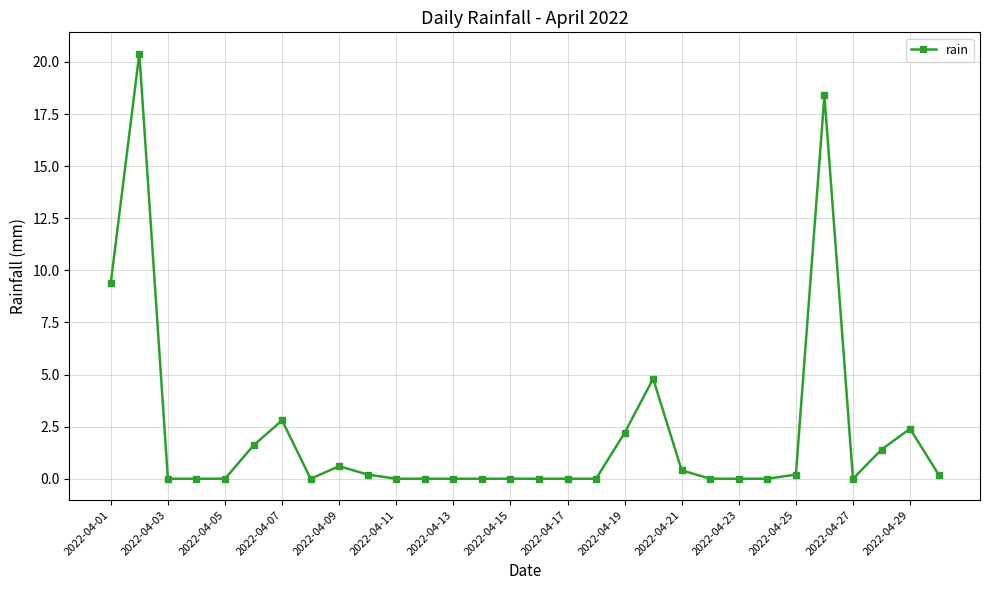

What is the sum of all values?

65.0